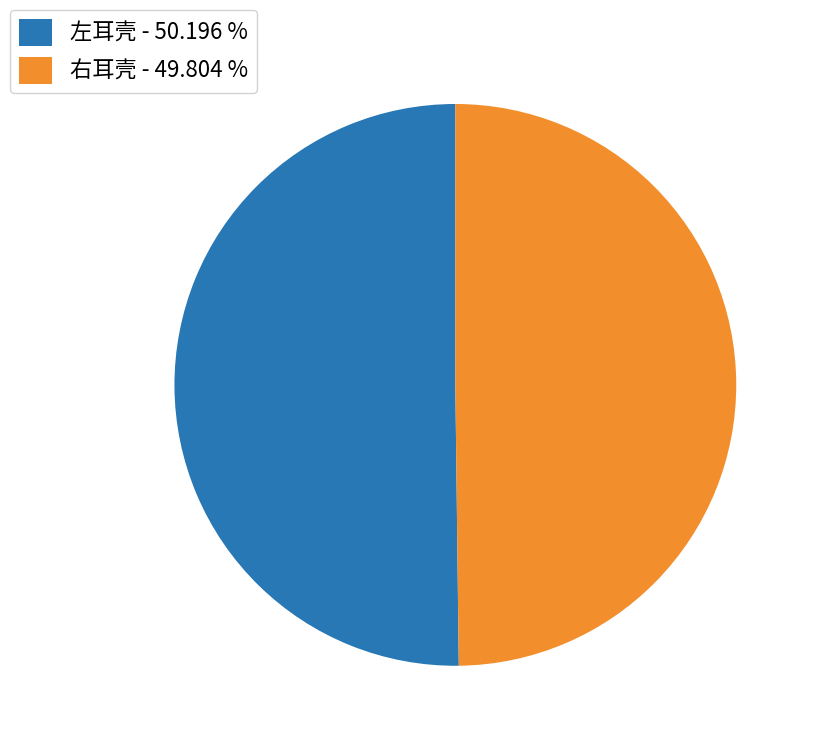

What is the ratio of the value at 左耳壳 - 50.196 % to the value at 右耳壳 - 49.804 %?

1.0